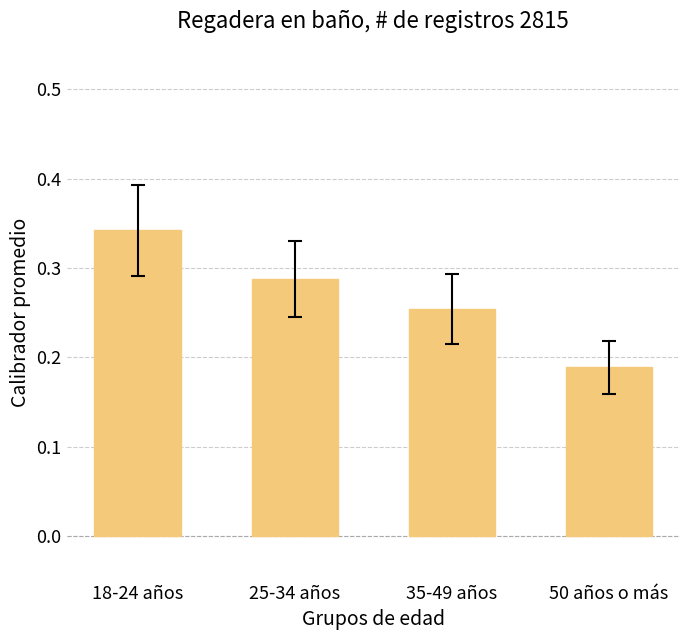

What is the label of the 2nd bar from the left?

25-34 años